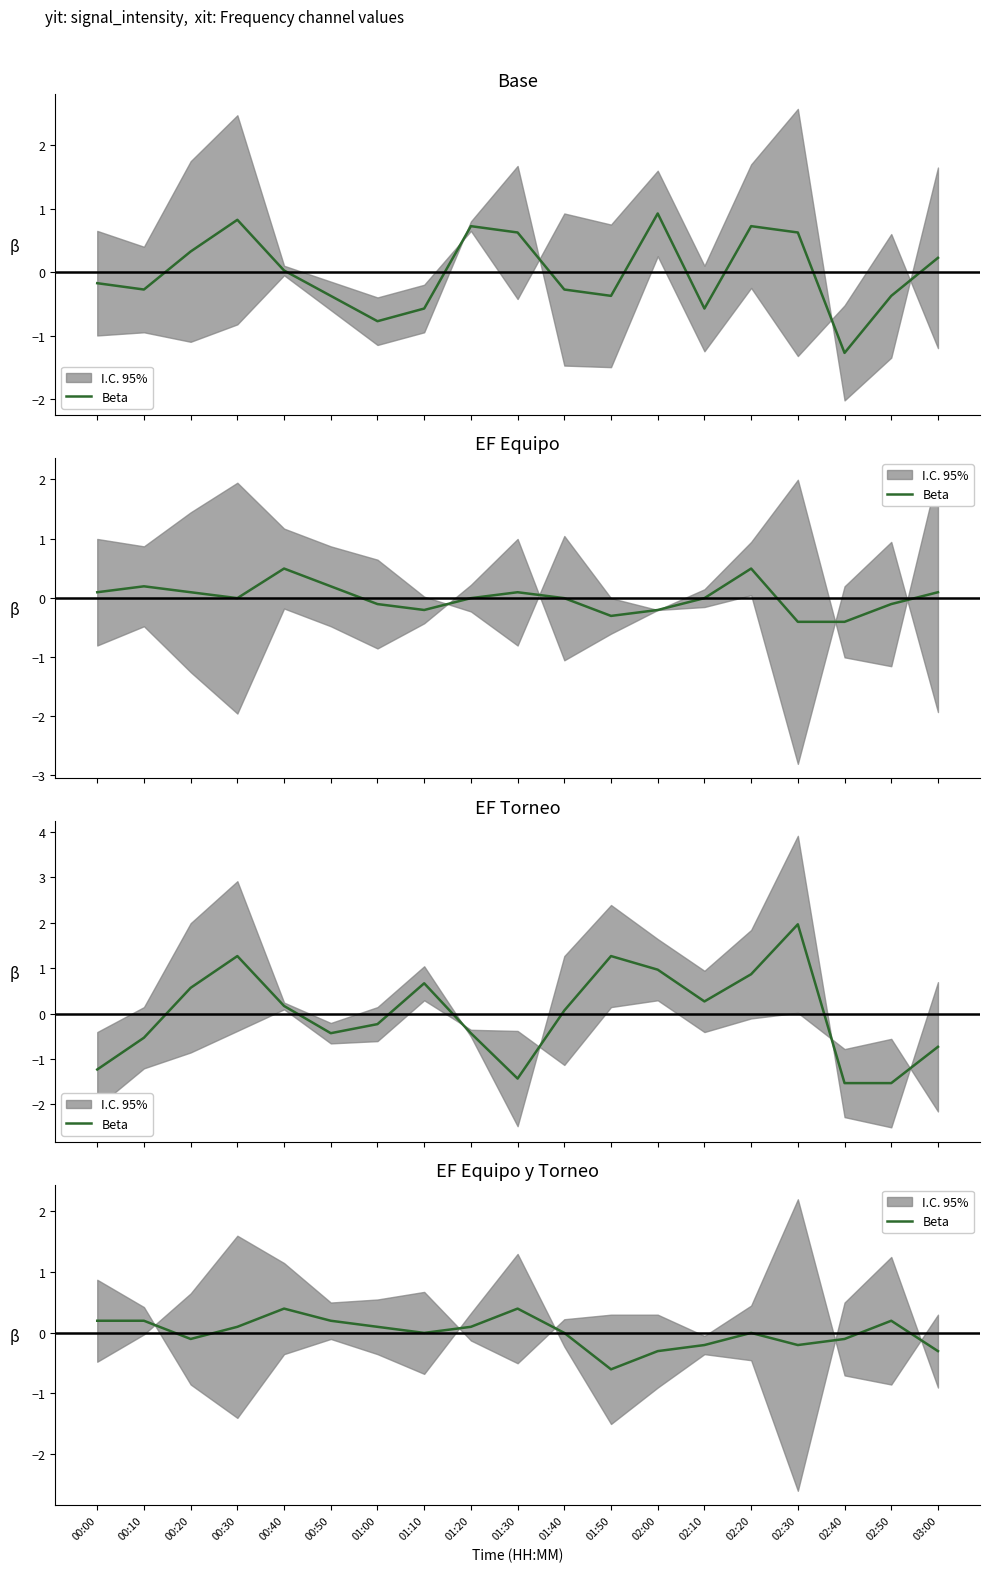

List the labels in order of value, smallest first.

01:50, 02:00, 03:00, 02:10, 02:30, 00:20, 02:40, 01:10, 01:40, 02:20, 00:30, 01:00, 01:20, 00:00, 00:10, 00:50, 02:50, 00:40, 01:30